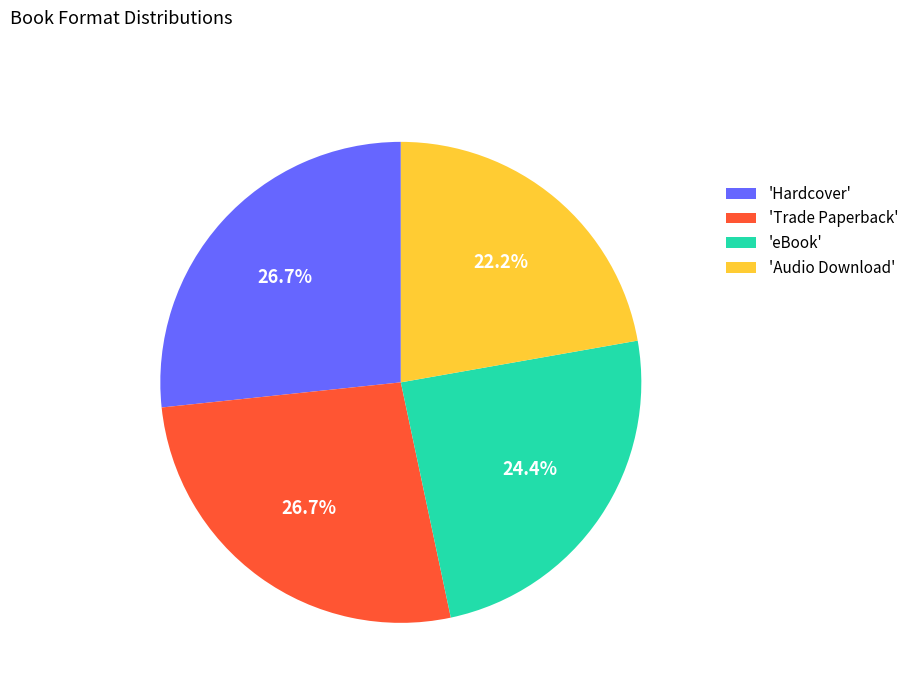

Which slice is the smallest?

'Audio Download'